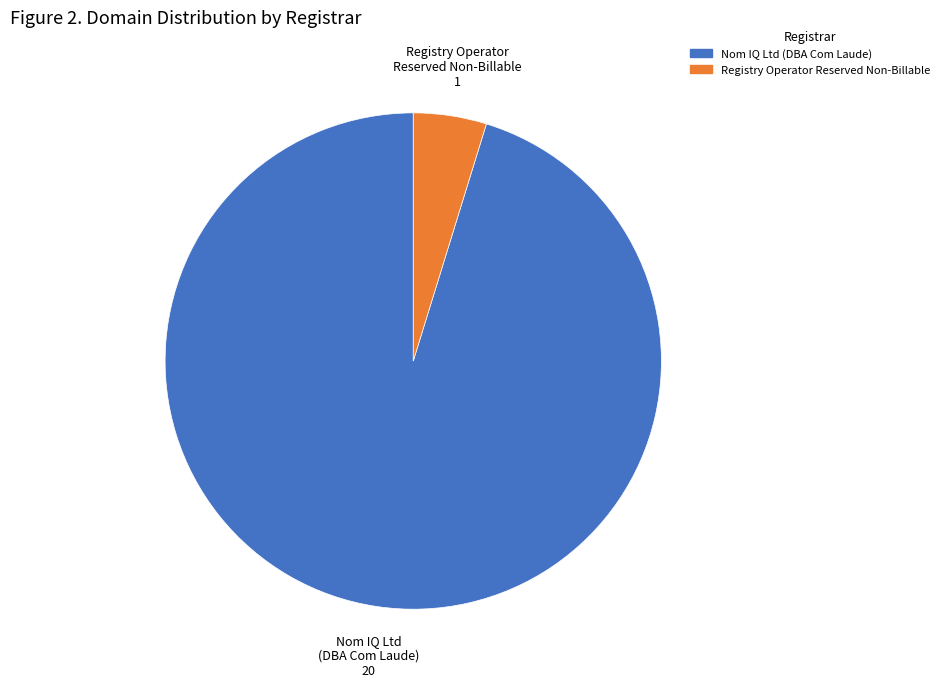

What is the majority slice?

Nom IQ Ltd (DBA Com Laude)